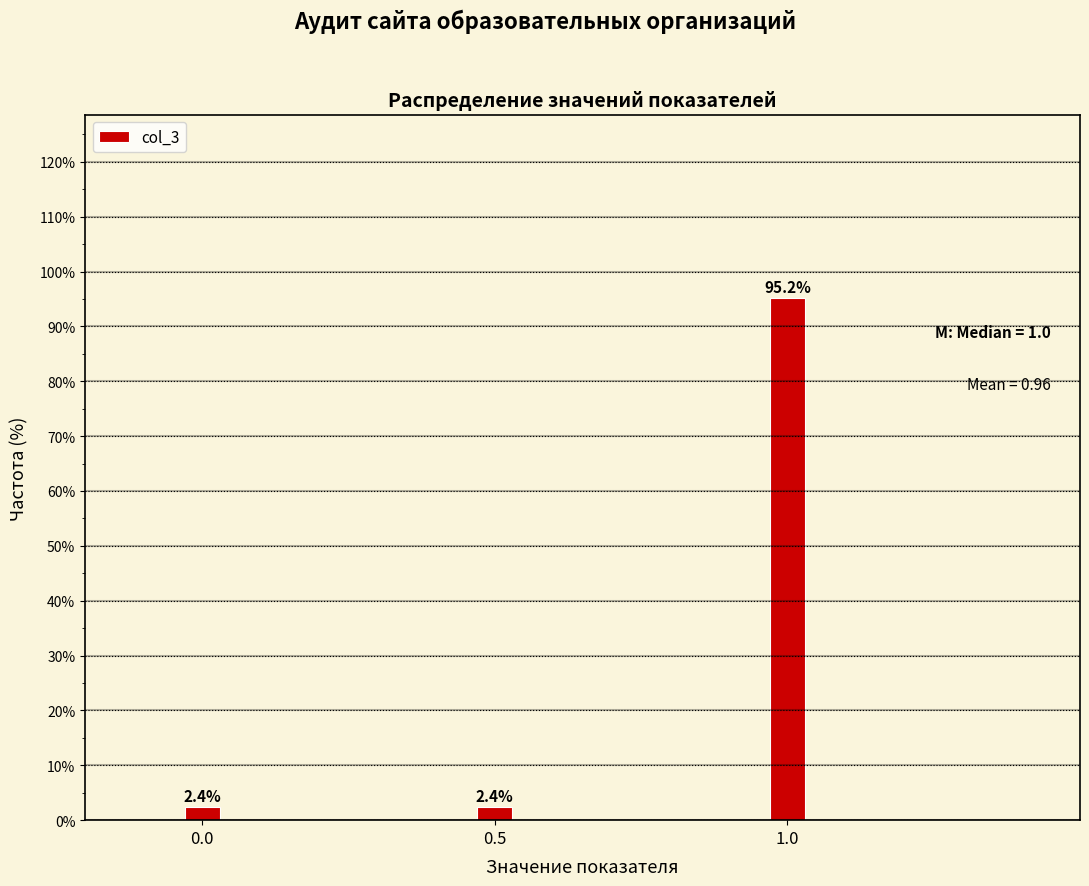

Reading right to left, extract all data points from this chart.

1.0=95.2	0.5=2.4	0.0=2.4